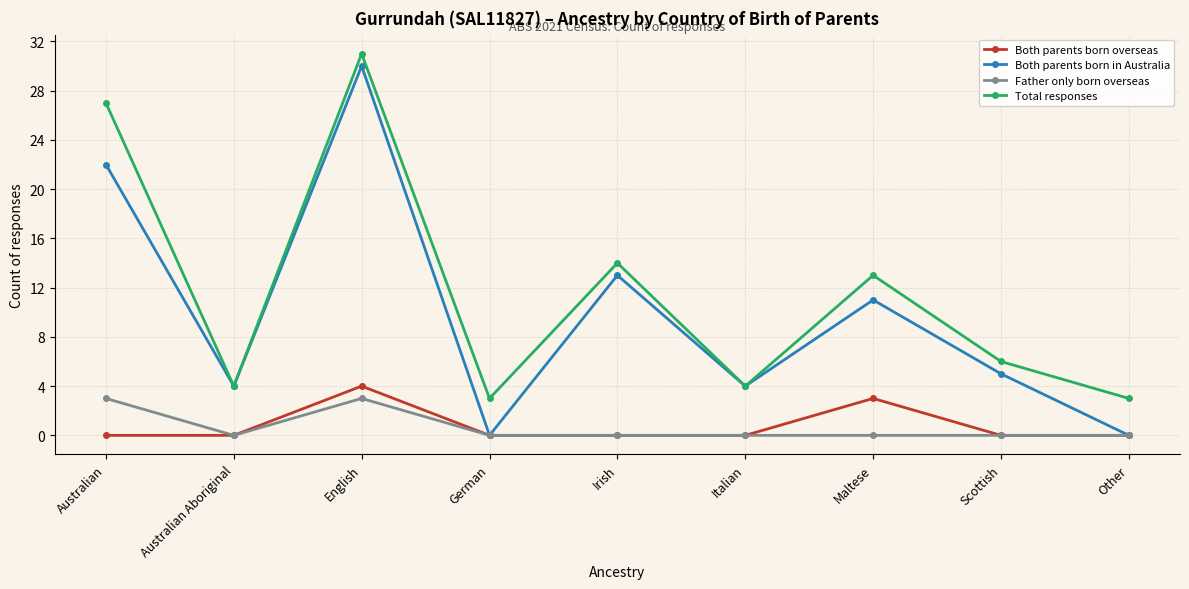

True or false: Total responses has a value of 4 at Australian Aboriginal.

True